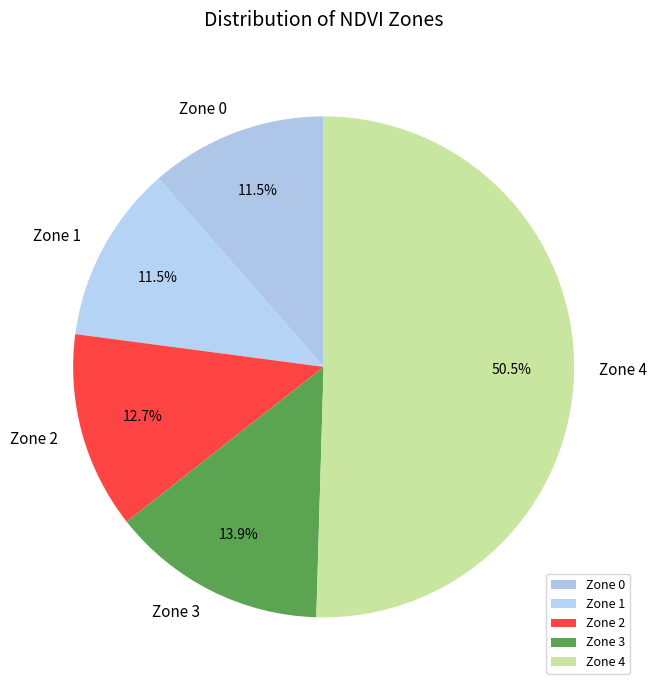

How much of the chart is everything except Zone 1?

88.5%